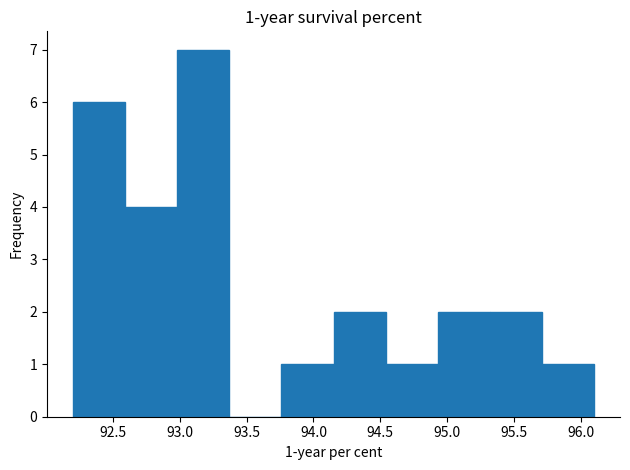

Over which range of the x-axis is the bar tallest?

92.98 to 93.37